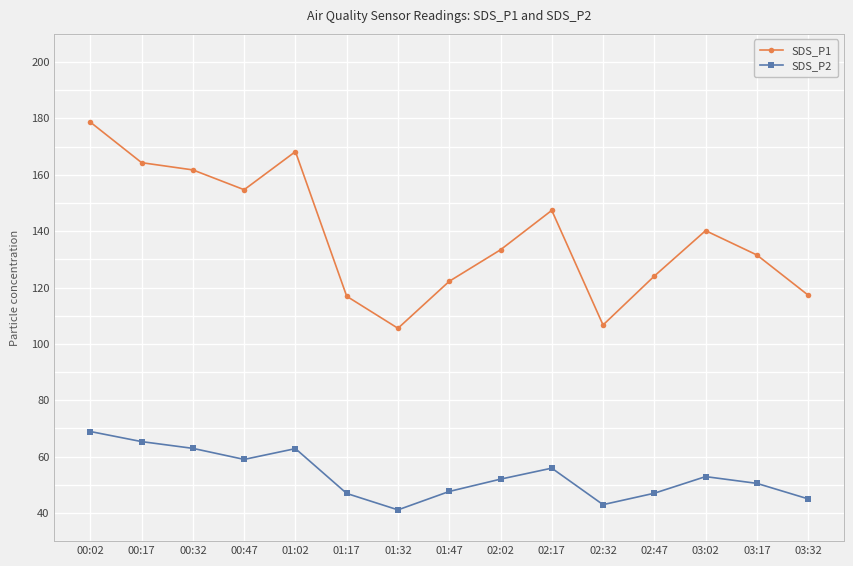

What is the maximum value for SDS_P2?

68.9